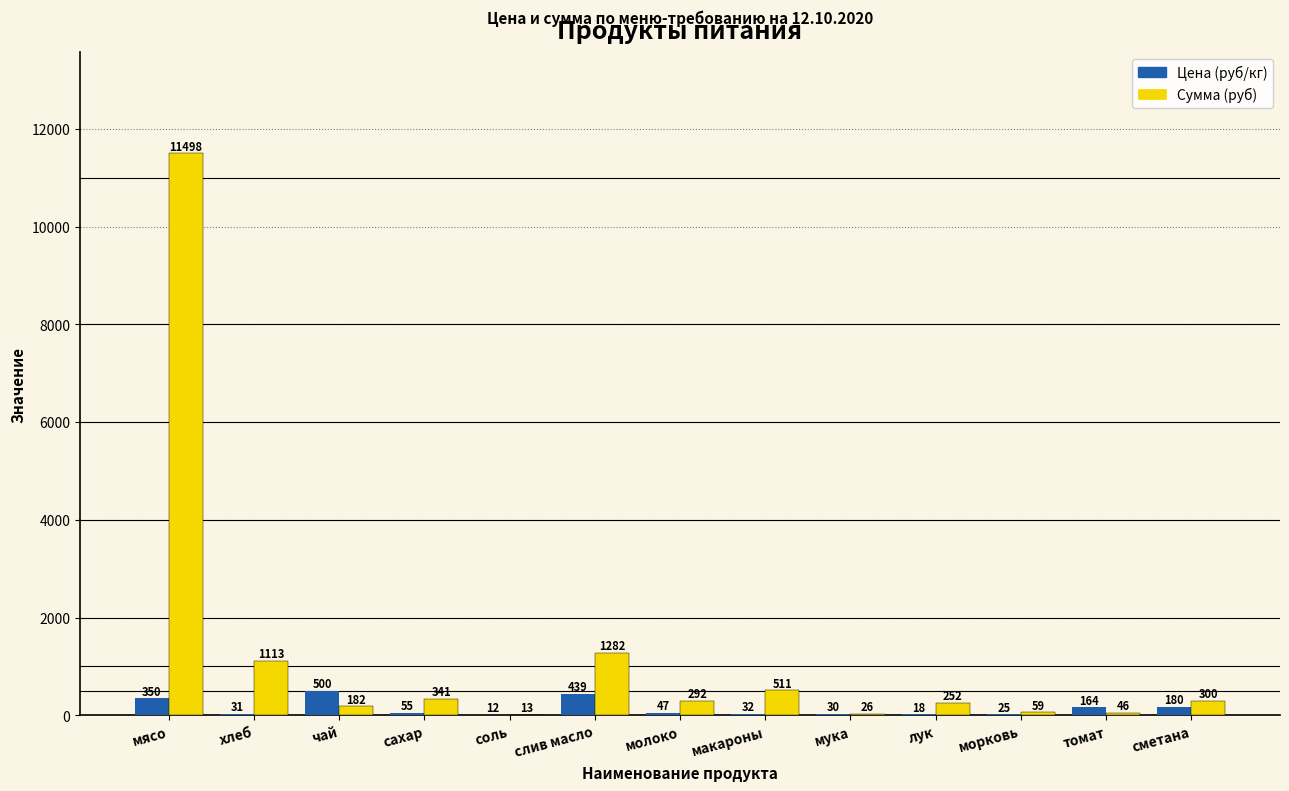

Between молоко and макароны, which series saw the biggest shift?

Сумма (руб)